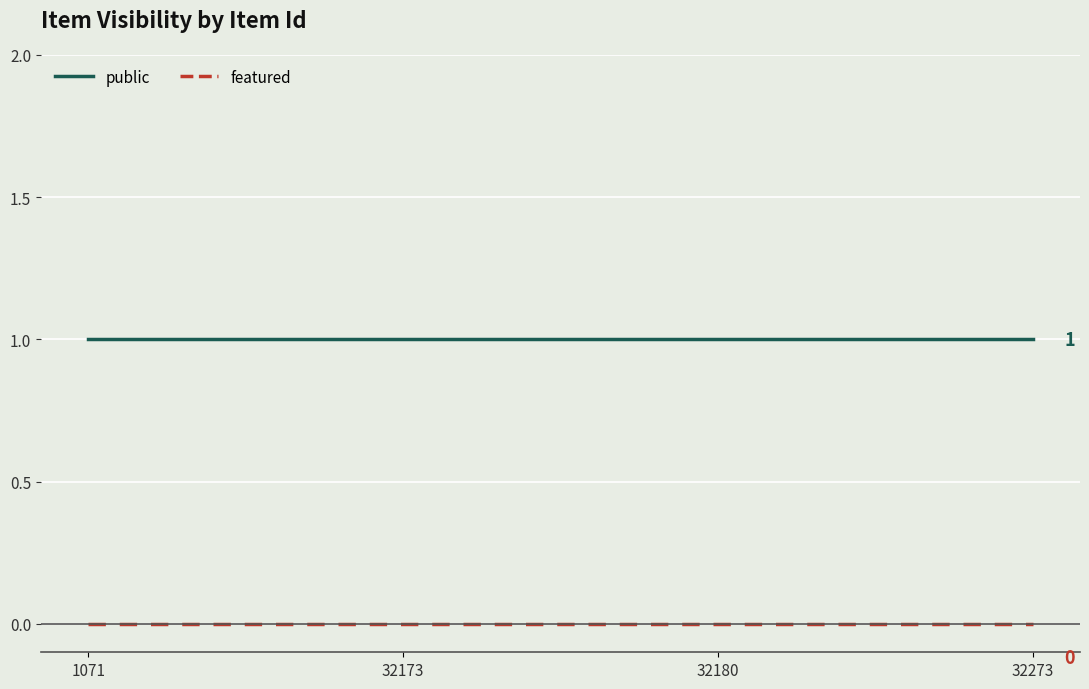

Reading left to right, what are all the values shown in this chart?

public: 1	1	1	1
featured: 0	0	0	0